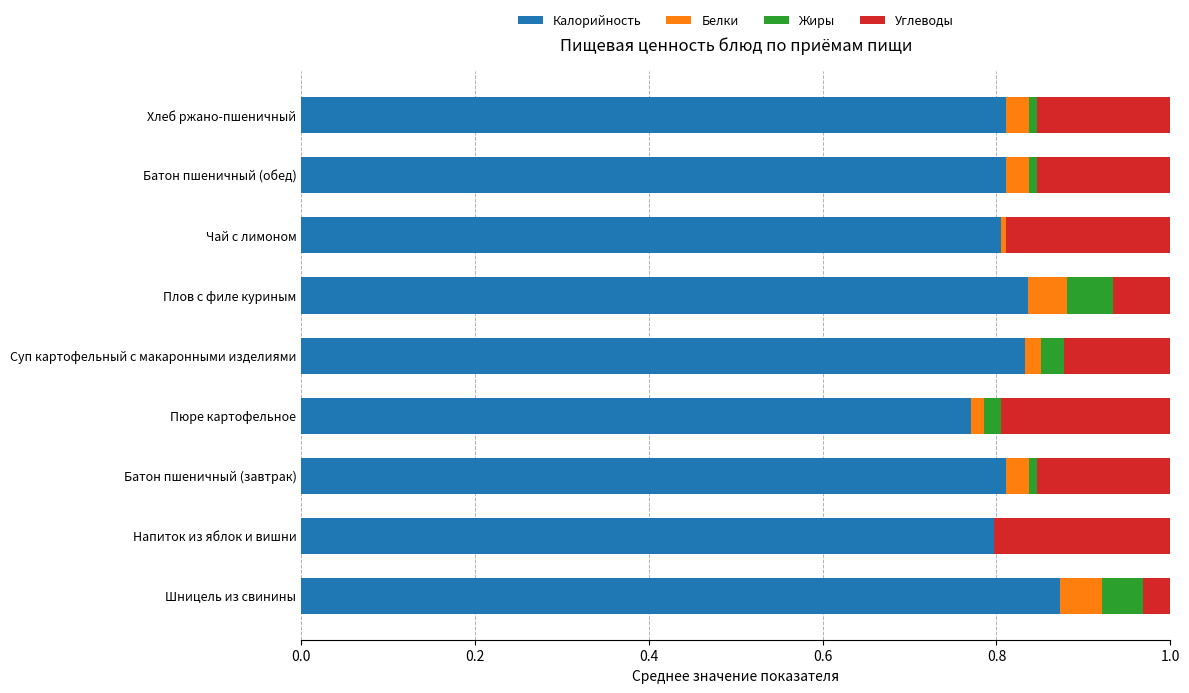

At which label does Калорийность reach its peak?

Шницель из свинины